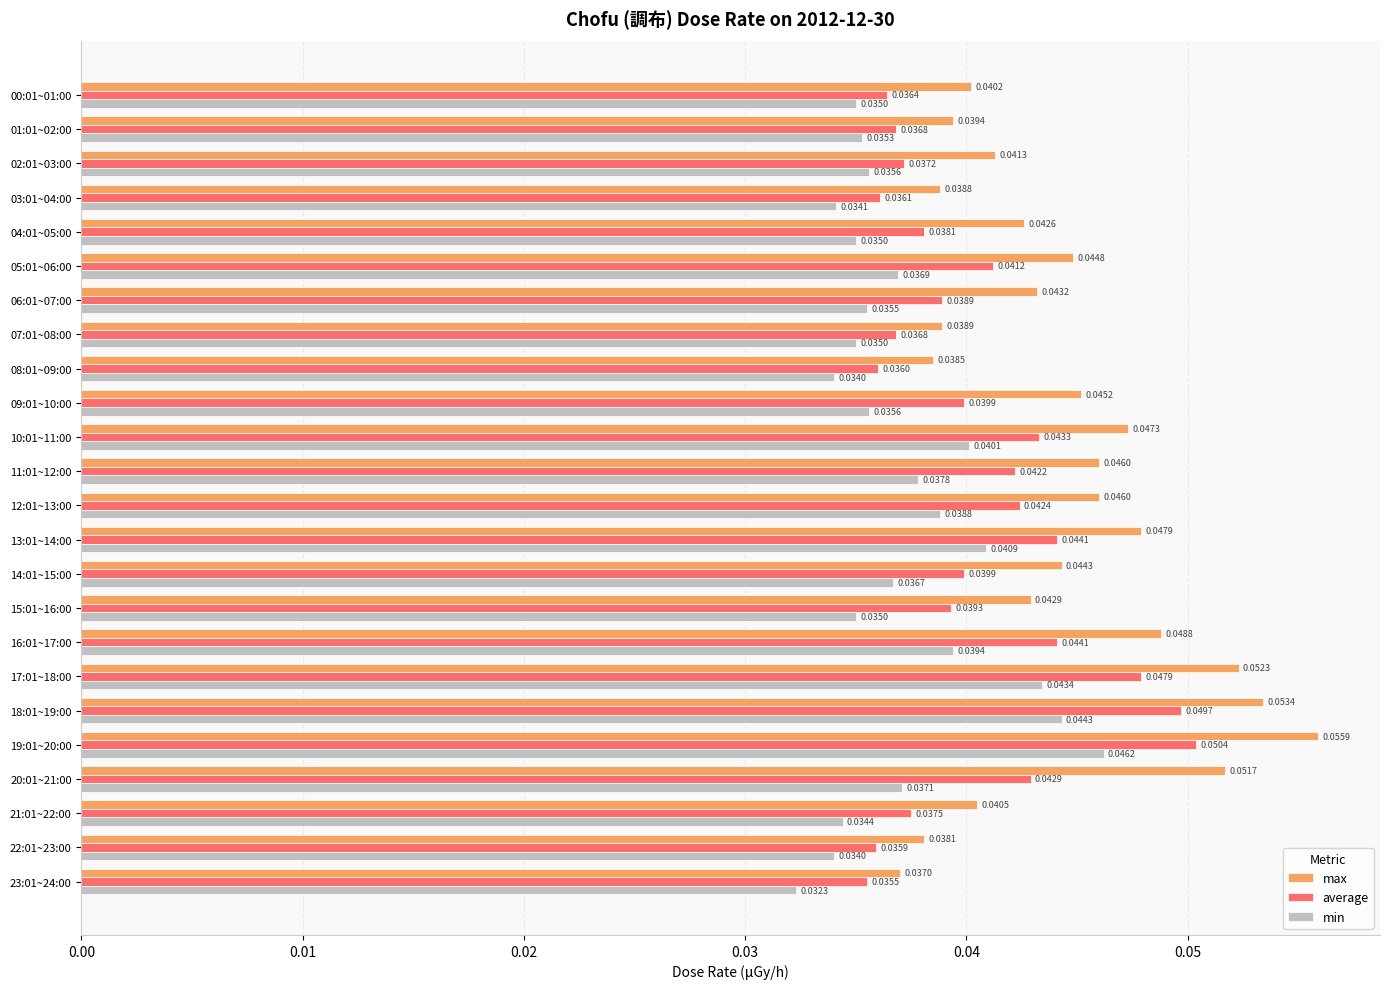

Which series has the largest range (max minus min)?

max